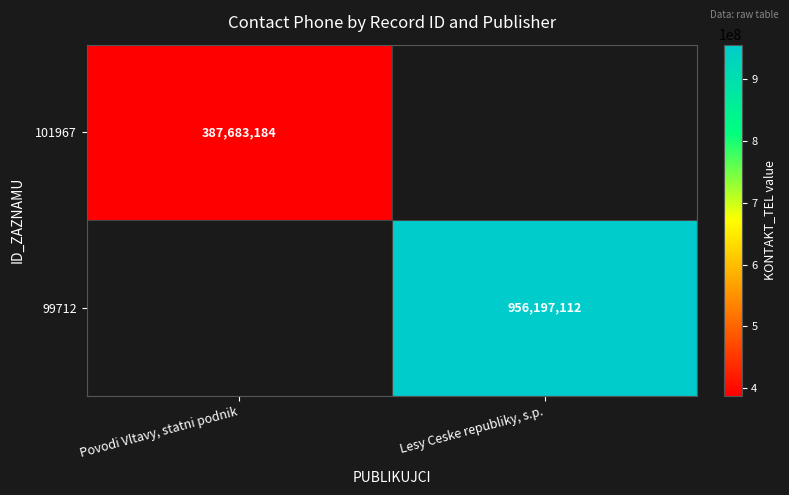

Between Povodi Vltavy, statni podnik and Lesy Ceske republiky, s.p., which is larger?

Lesy Ceske republiky, s.p.